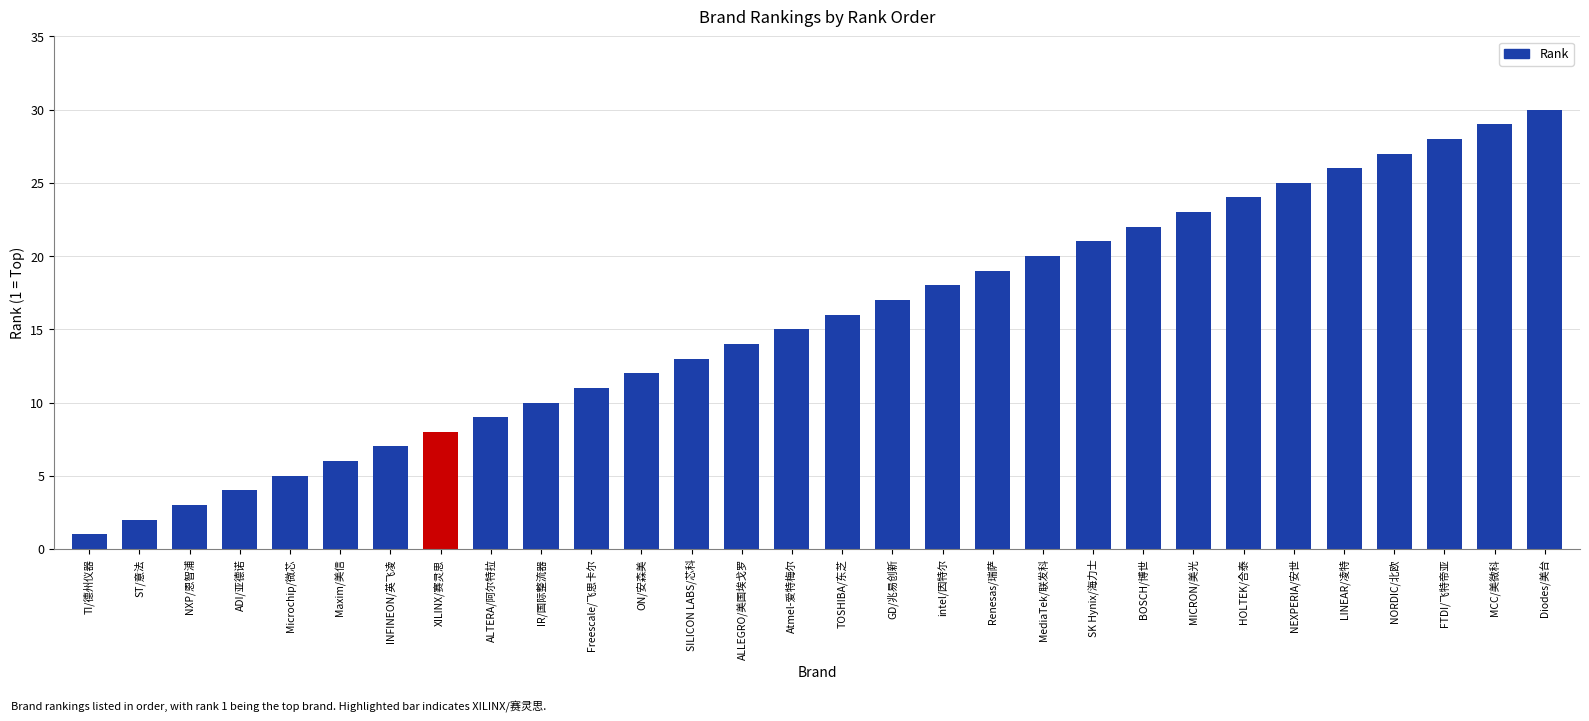

Rank the categories by value from lowest to highest.

TI/德州仪器, ST/意法, NXP/恩智浦, ADI/亚德诺, Microchip/微芯, Maxim/美信, INFINEON/英飞凌, XILINX/赛灵思, ALTERA/阿尔特拉, IR/国际整流器, Freescale/飞思卡尔, ON/安森美, SILICON LABS/芯科, ALLEGRO/美国埃戈罗, Atmel-爱特梅尔, TOSHIBA/东芝, GD/兆易创新, intel/因特尔, Renesas/瑞萨, MediaTek/联发科, SK Hynix/海力士, BOSCH/博世, MICRON/美光, HOLTEK/合泰, NEXPERIA/安世, LINEAR/凌特, NORDIC/北欧, FTDI/飞特帝亚, MCC/美微科, Diodes/美台